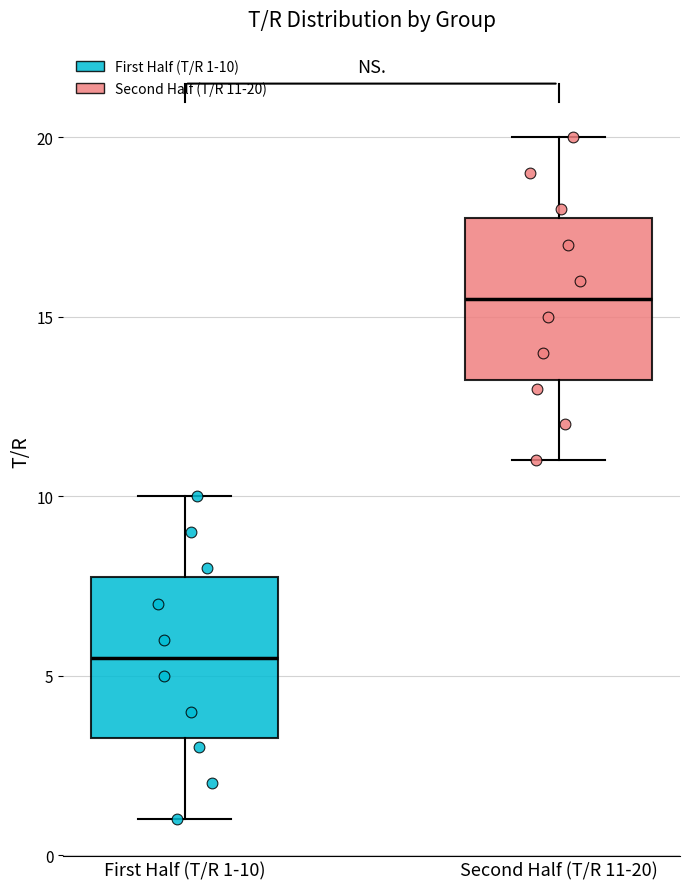

Which box's median line is the lowest?

First Half (T/R 1-10)